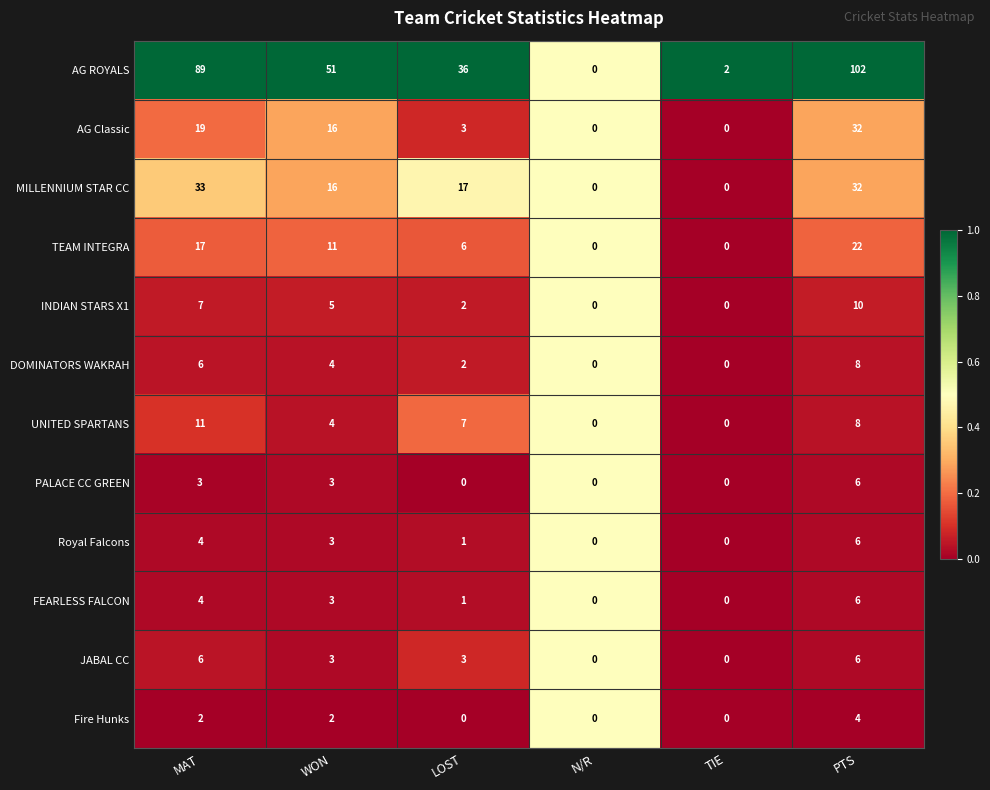

What is the average value of the DOMINATORS WAKRAH series?

3